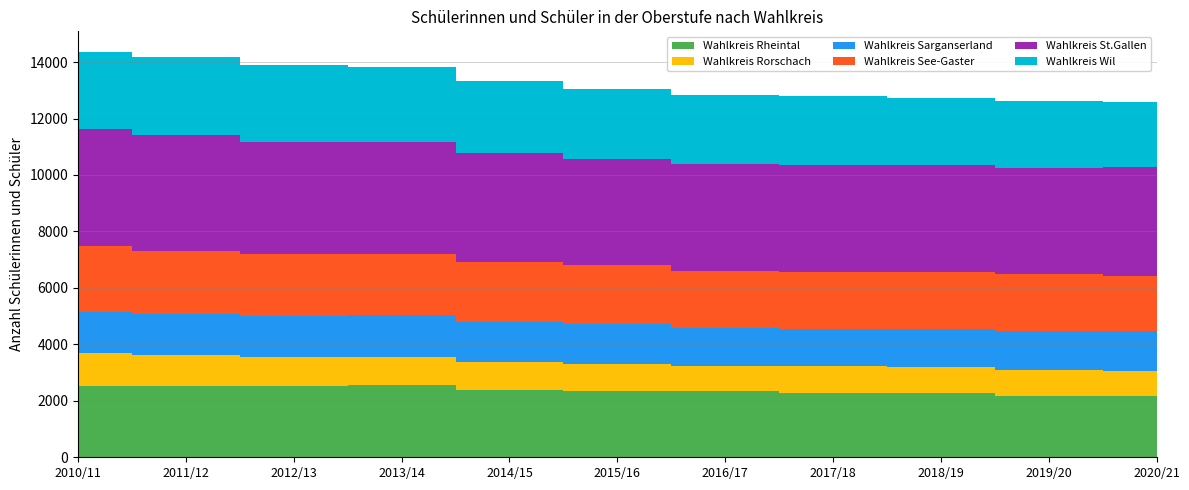

Reading right to left, transcribe all the data shown in this chart.

Wahlkreis Rheintal: 2020/21=2171	2019/20=2188	2018/19=2262	2017/18=2282	2016/17=2333	2015/16=2361	2014/15=2385	2013/14=2546	2012/13=2532	2011/12=2524	2010/11=2535
Wahlkreis Rorschach: 2020/21=901	2019/20=914	2018/19=940	2017/18=941	2016/17=918	2015/16=951	2014/15=999	2013/14=1009	2012/13=1033	2011/12=1084	2010/11=1148
Wahlkreis Sarganserland: 2020/21=1387	2019/20=1382	2018/19=1355	2017/18=1310	2016/17=1313	2015/16=1397	2014/15=1417	2013/14=1472	2012/13=1448	2011/12=1470	2010/11=1471
Wahlkreis See-Gaster: 2020/21=1963	2019/20=2008	2018/19=2012	2017/18=2034	2016/17=2044	2015/16=2090	2014/15=2121	2013/14=2178	2012/13=2183	2011/12=2235	2010/11=2314
Wahlkreis St.Gallen: 2020/21=3857	2019/20=3761	2018/19=3768	2017/18=3783	2016/17=3780	2015/16=3765	2014/15=3844	2013/14=3966	2012/13=3984	2011/12=4089	2010/11=4146
Wahlkreis Wil: 2020/21=2312	2019/20=2351	2018/19=2387	2017/18=2463	2016/17=2460	2015/16=2476	2014/15=2554	2013/14=2640	2012/13=2725	2011/12=2779	2010/11=2756